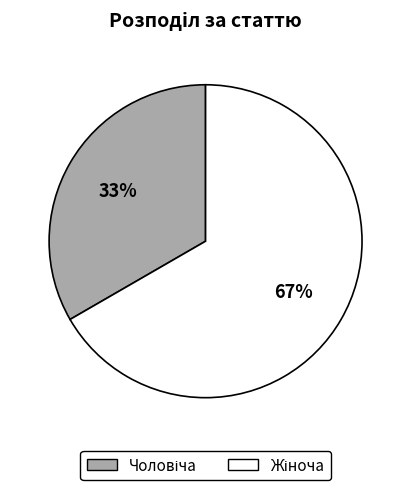

Is there any slice that represents more than half of the pie?

Yes